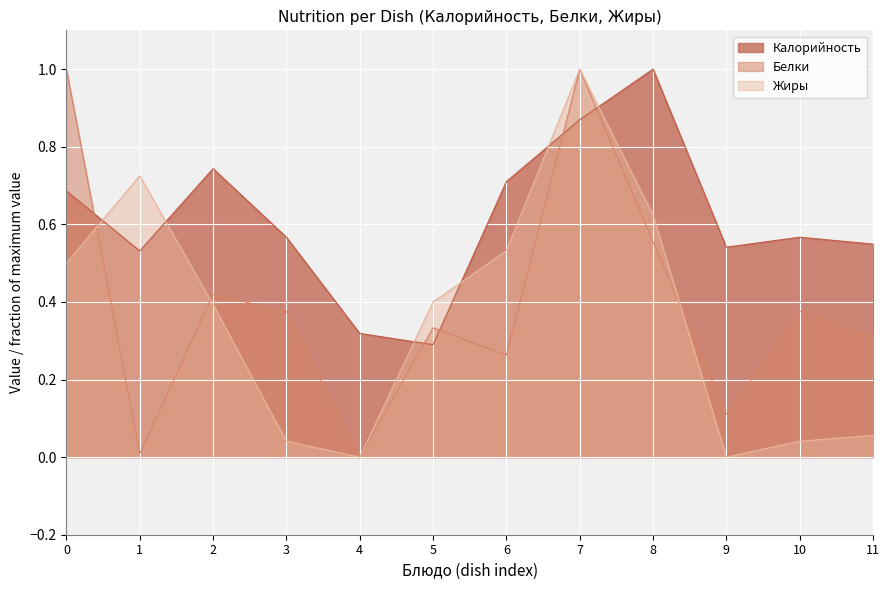

How many distinct data groups are displayed?

3